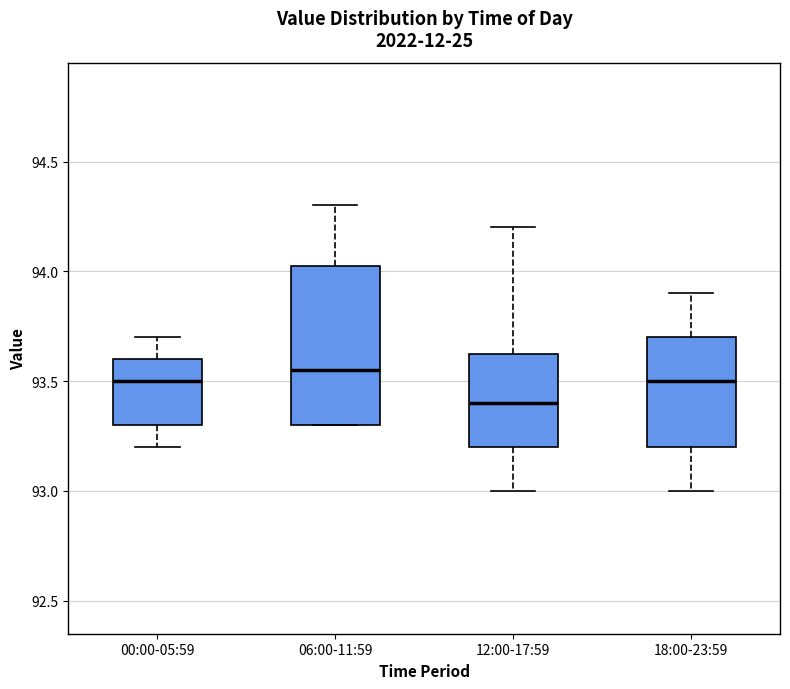

Comparing the boxes themselves (not the whiskers), which one is the tallest?

06:00-11:59